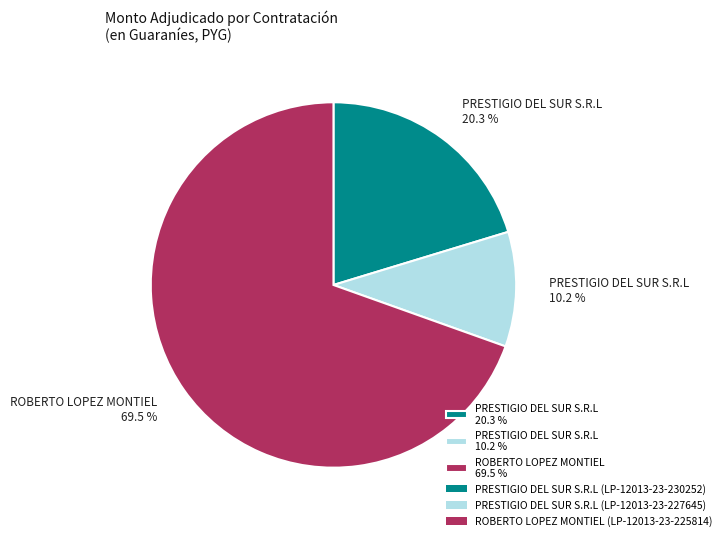

How many slices are in this pie chart?

3